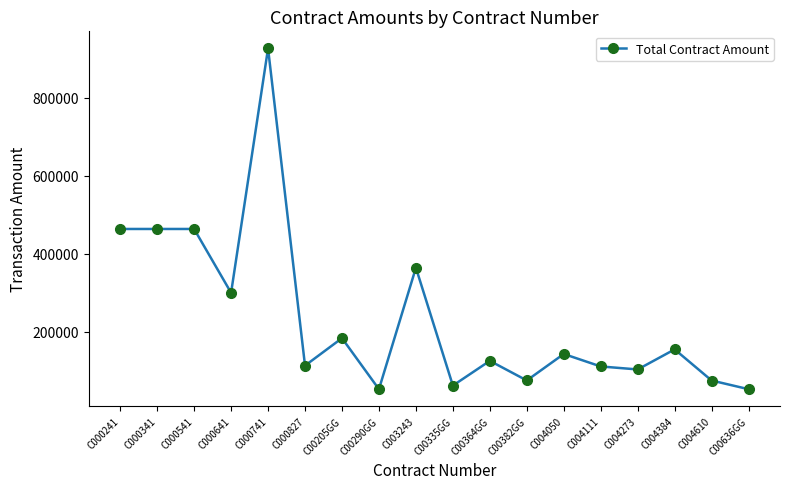

What is the minimum value shown in the chart?

52250.0